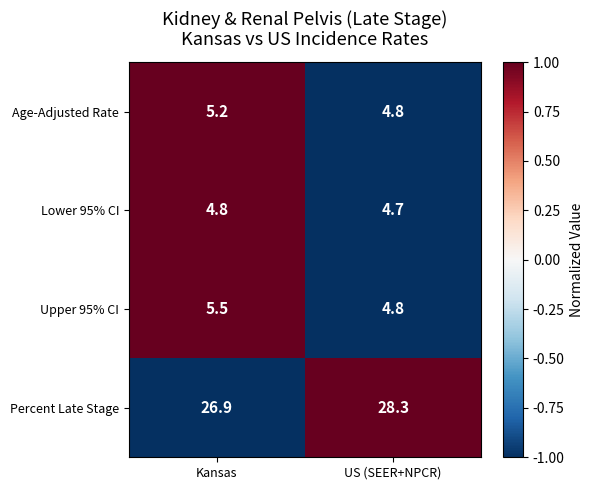

Reading right to left, what are all the values shown in this chart?

Age-Adjusted Rate: US (SEER+NPCR)=4.8	Kansas=5.2
Lower 95% CI: US (SEER+NPCR)=4.7	Kansas=4.8
Upper 95% CI: US (SEER+NPCR)=4.8	Kansas=5.5
Percent Late Stage: US (SEER+NPCR)=28.3	Kansas=26.9